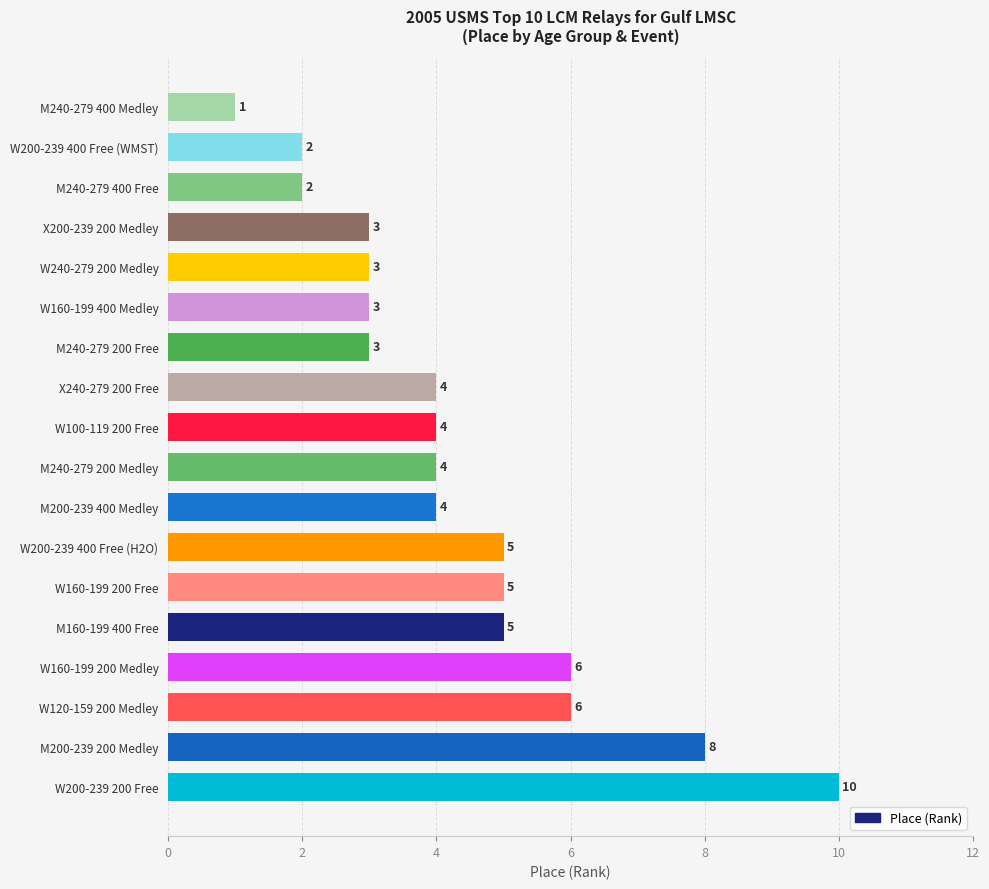

How many values are between 3 and 5?

11